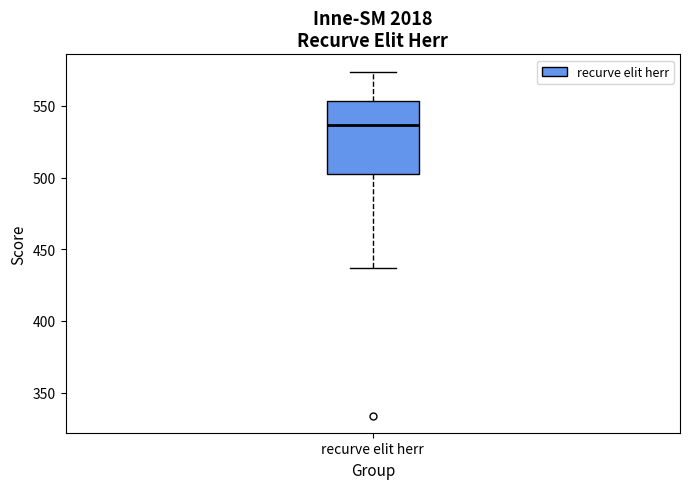

Where is the lower edge of the box for recurve elit herr on the y-axis? The values are not printed on the chart, so give them approximately, as read against the axis.

505